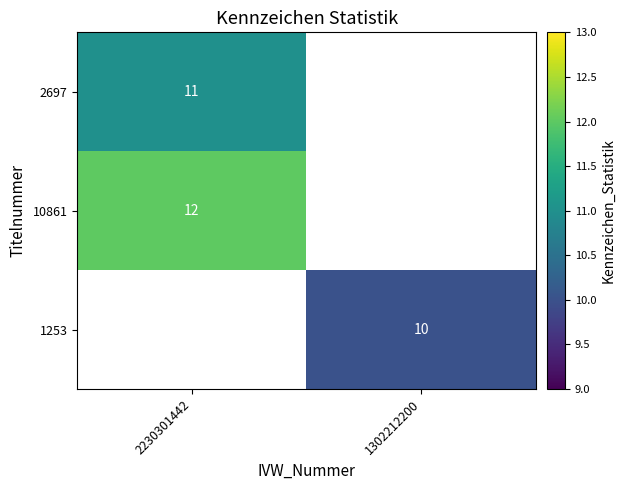

At how many categories does at least one series exceed 10?

1